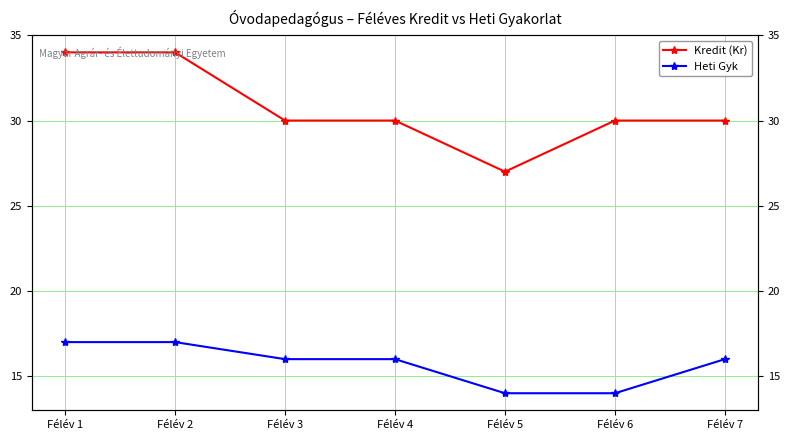

Which category has the lowest value in the Heti Gyk series?

Félév 5